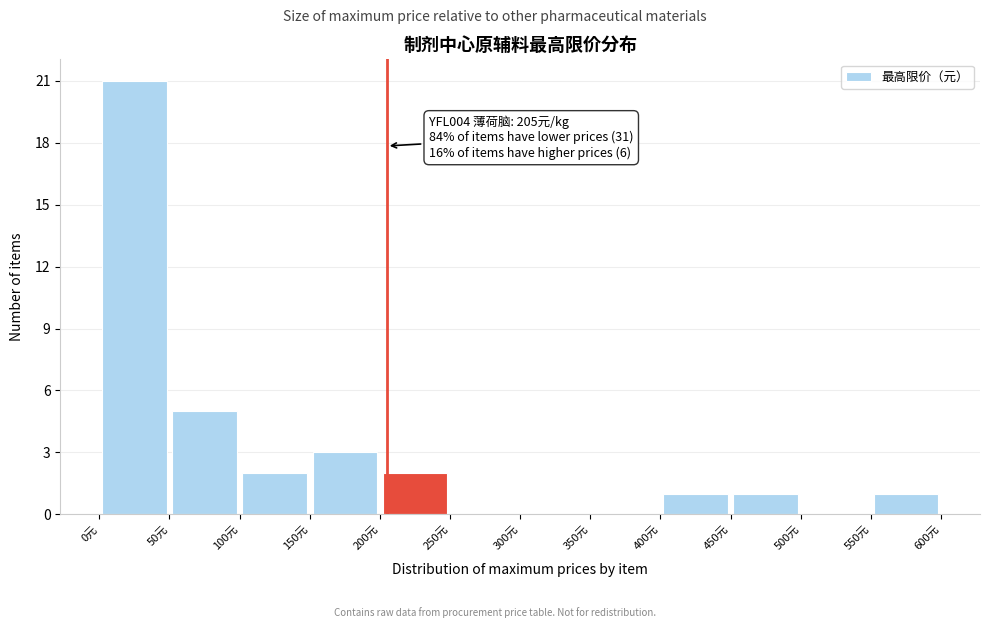

Over which range of the x-axis is the bar tallest?

0 to 50